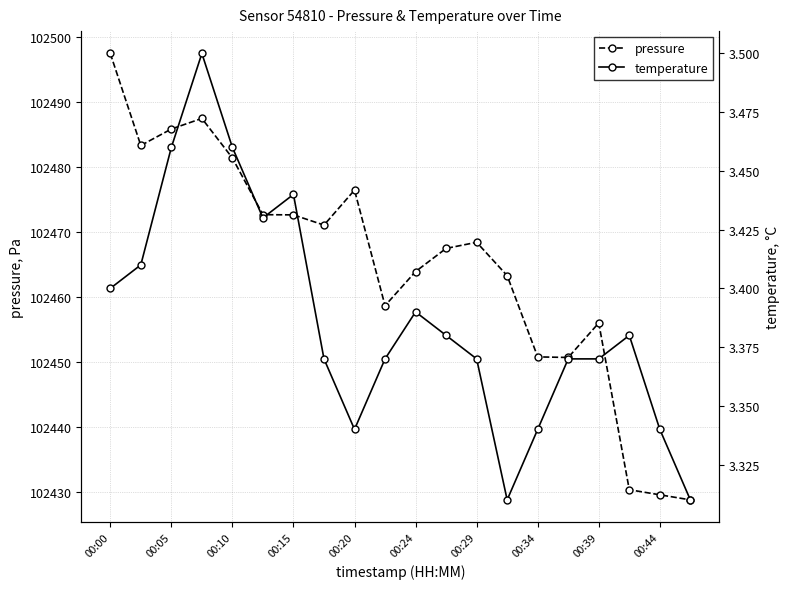

At which category is the sum across all series the highest?

00:00